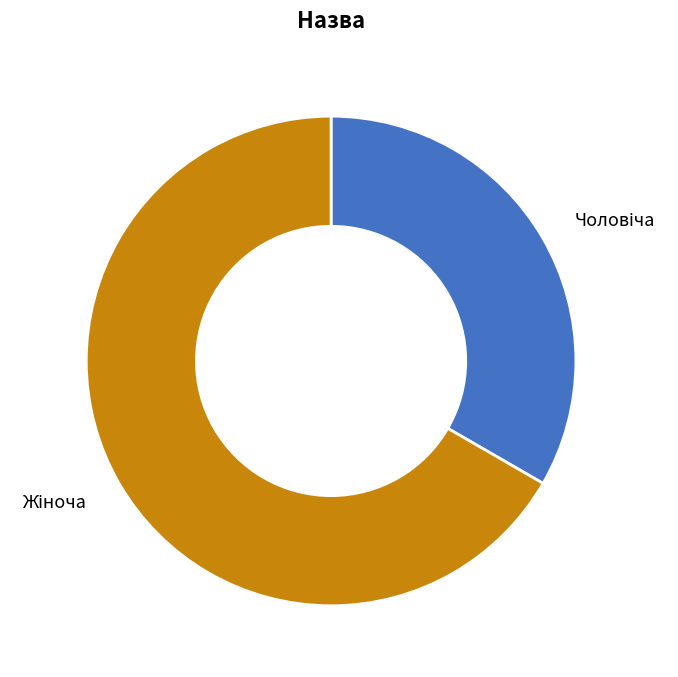

Is it true that Жіноча is 67% of the pie?

True